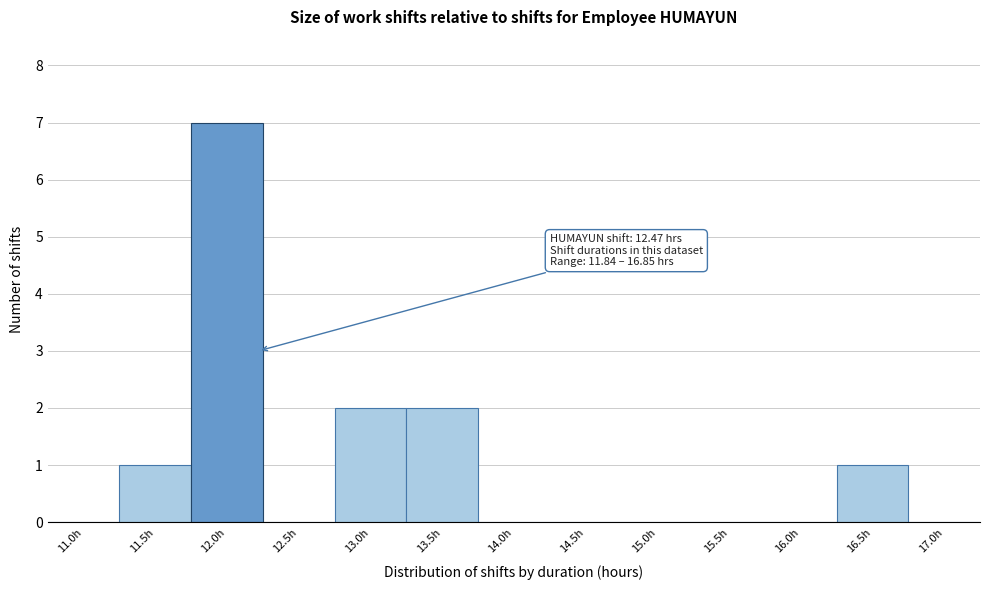

Reading right to left, transcribe all the data shown in this chart.

17.0h=0	16.5h=1	16.0h=0	15.5h=0	15.0h=0	14.5h=0	14.0h=0	13.5h=2	13.0h=2	12.5h=0	12.0h=7	11.5h=1	11.0h=0